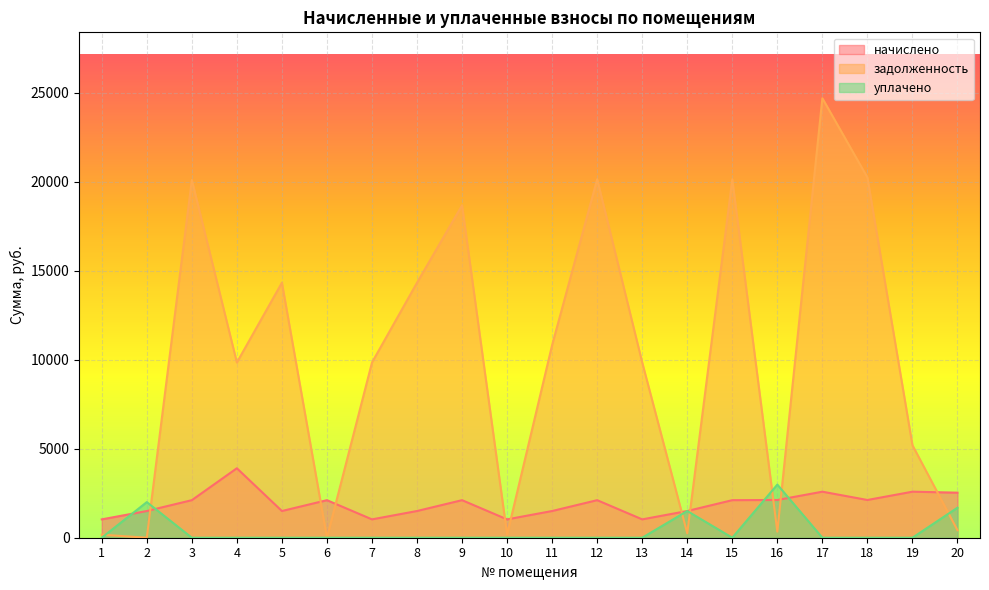

What are all the series names shown in the legend?

начислено, задолженность, уплачено